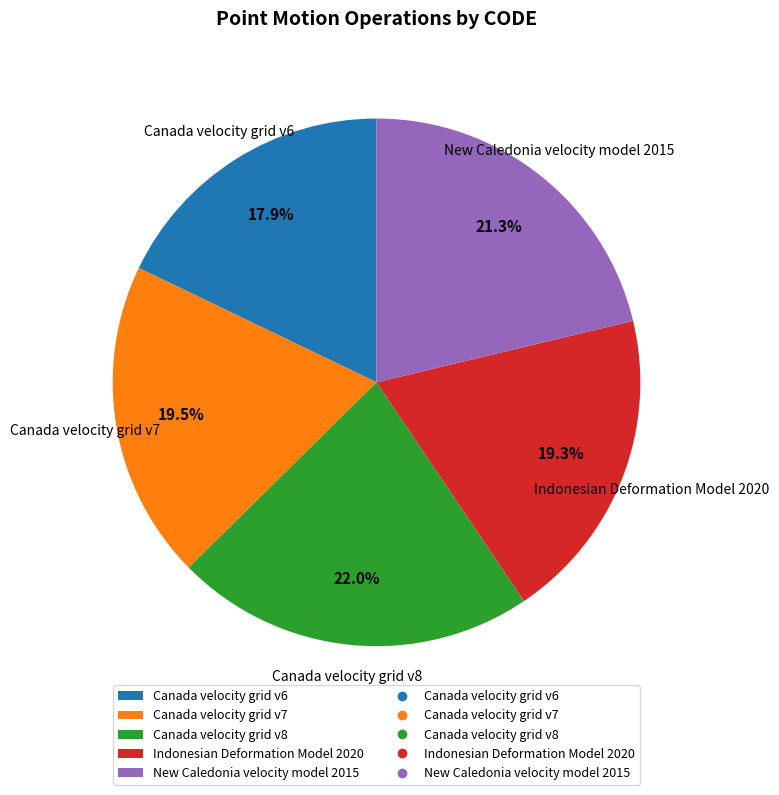

Is there any slice that represents more than half of the pie?

No